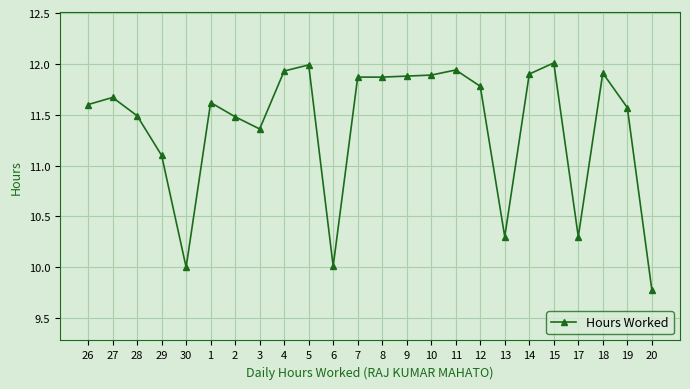

Between 18 and 19, which is larger?

18